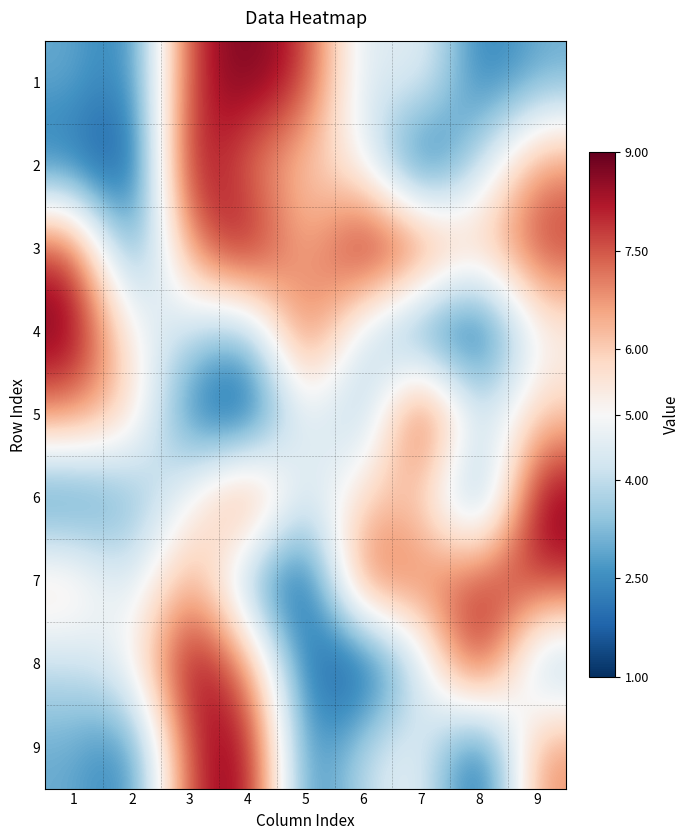

Reading left to right, transcribe all the data shown in this chart.

1: 1=3	2=2	3=8	4=9	5=8	6=4	7=5	8=2	9=3
2: 1=2	2=1	3=9	4=7	5=6	6=5	7=1	8=4	9=7
3: 1=8	2=2	3=7	4=9	5=6	6=9	7=8	8=6	9=8
4: 1=9	2=5	3=4	4=3	5=8	6=4	7=2	8=1	9=5
5: 1=7	2=6	3=2	4=1	5=5	6=3	7=9	8=4	9=6
6: 1=2	2=3	3=5	4=8	5=4	6=6	7=6	8=2	9=9
7: 1=6	2=4	3=7	4=3	5=1	6=8	7=7	8=8	9=8
8: 1=4	2=5	3=9	4=7	5=2	6=1	7=4	8=9	9=3
9: 1=3	2=2	3=8	4=9	5=2	6=4	7=5	8=1	9=7